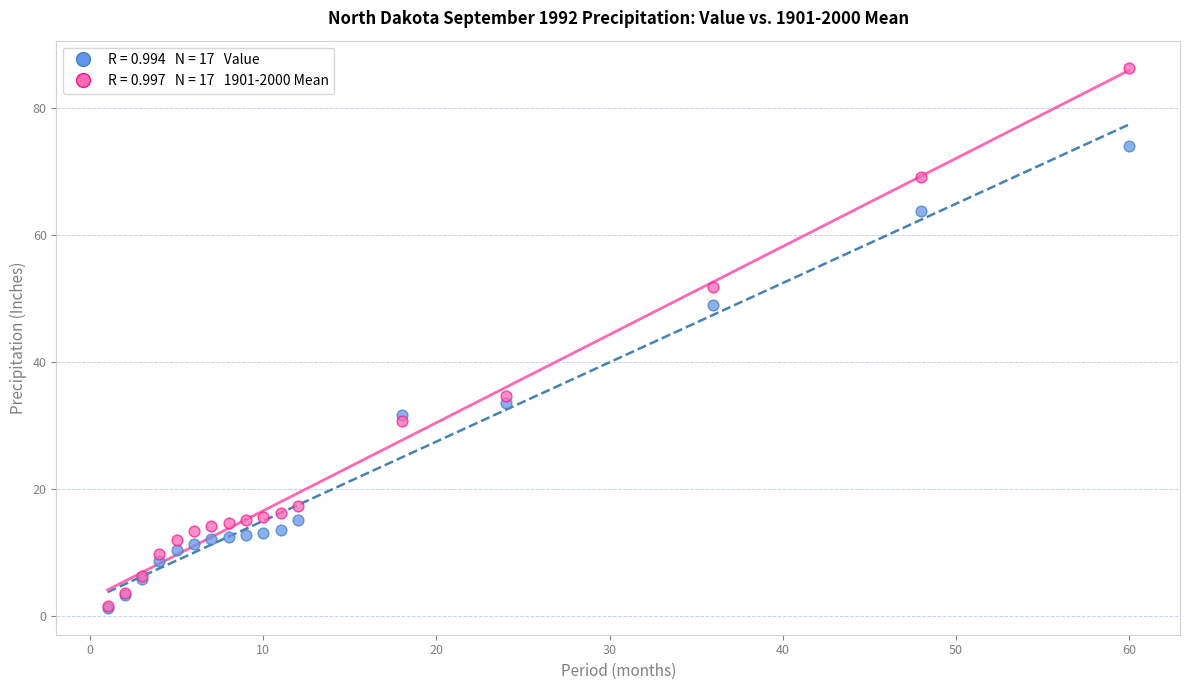

Across all series, what Y value is closest to 43?

49.0